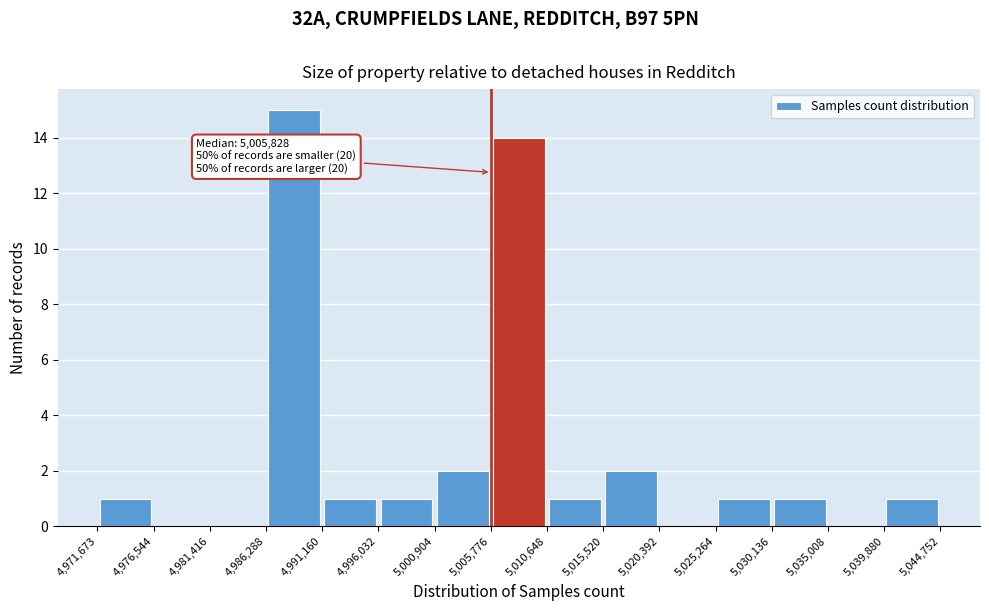

Over which range of the x-axis is the bar tallest?

4,986,288 to 4,991,160